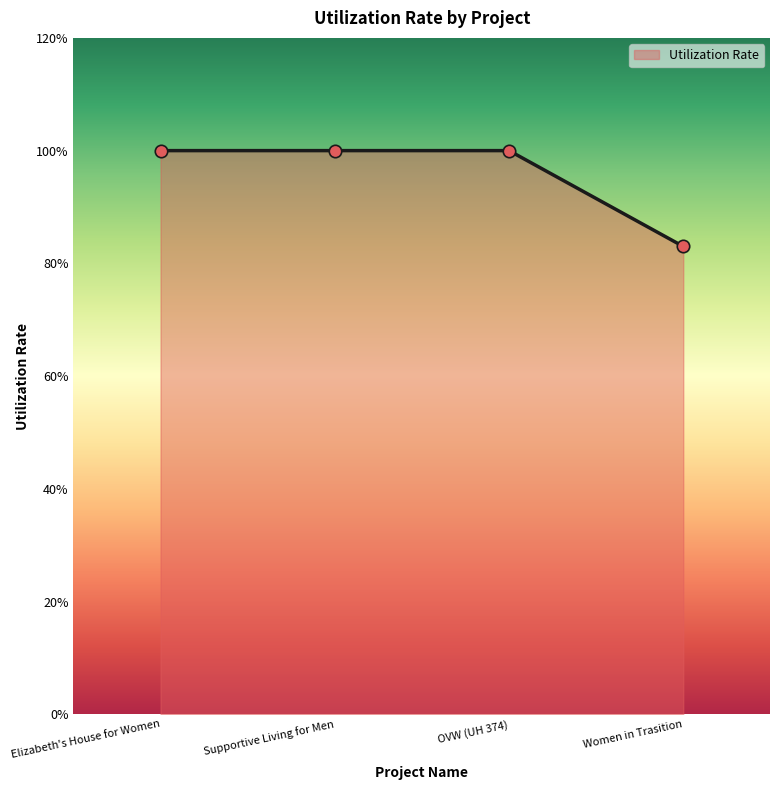

What is the change in value from OVW (UH 374) to Women in Trasition?

-0.2